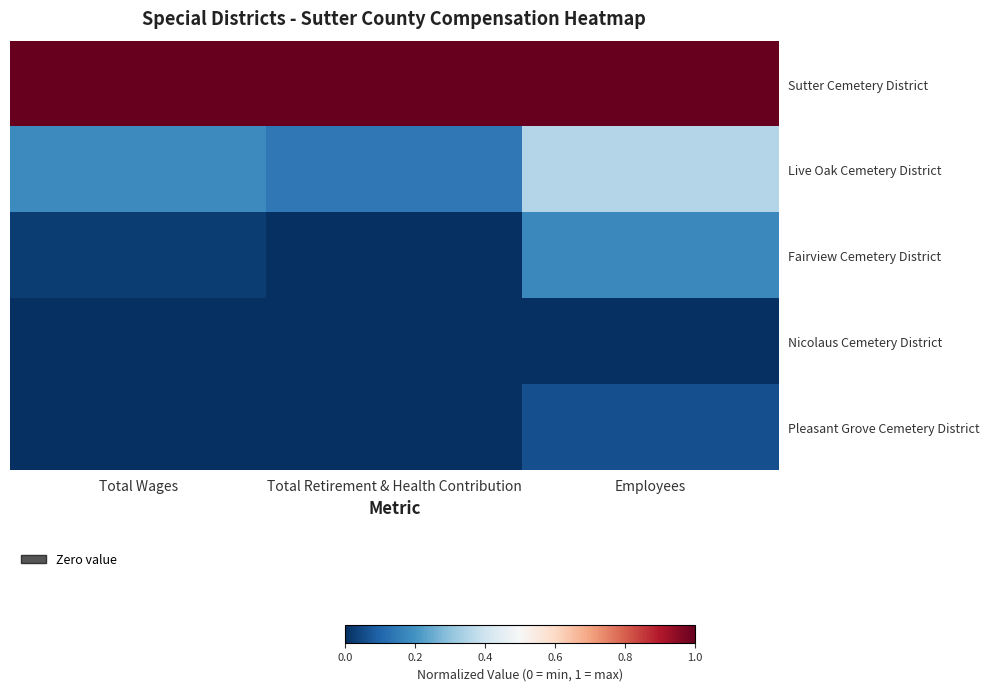

List the series in order of their peak value, lowest first.

Nicolaus Cemetery District, Pleasant Grove Cemetery District, Fairview Cemetery District, Live Oak Cemetery District, Sutter Cemetery District